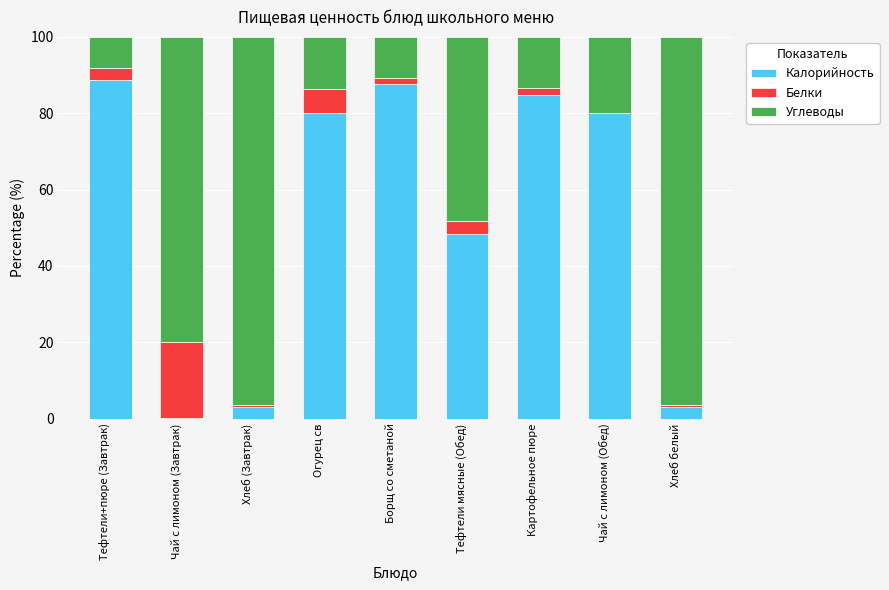

What is the total value across all series at Огурец св?

100.0